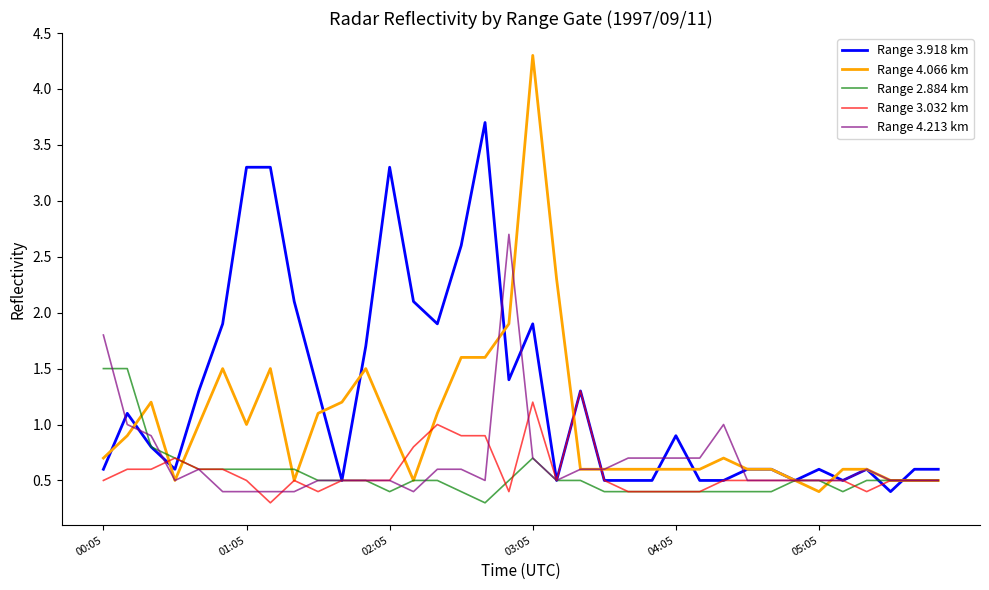

Which series has the largest total across all categories?

Range 3.918 km